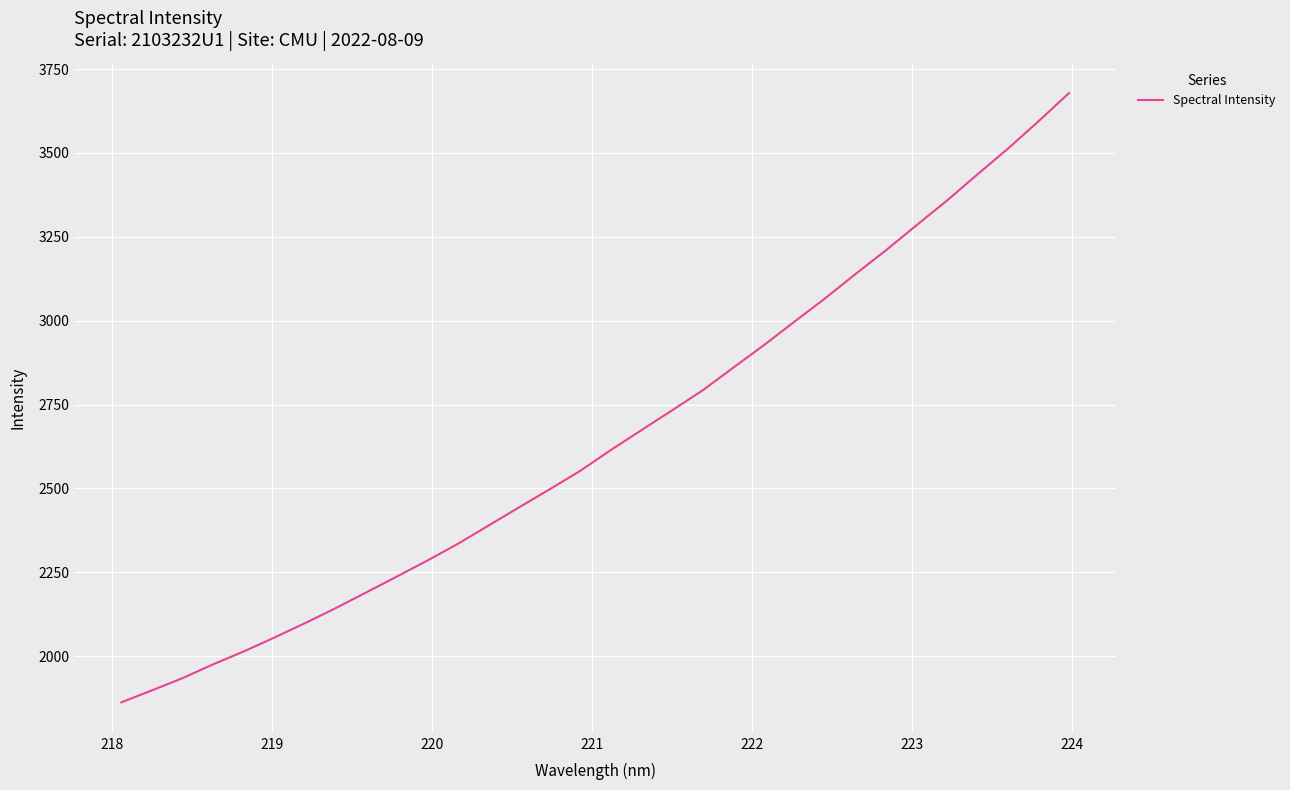

What is the difference between the maximum and minimum values?

1815.9